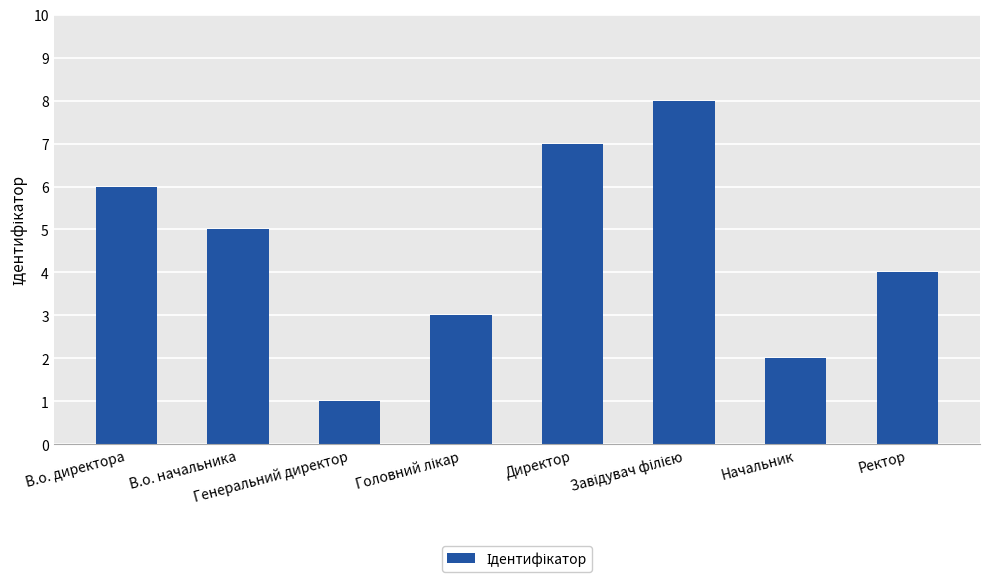

Reading left to right, what are all the values shown in this chart?

6	5	1	3	7	8	2	4